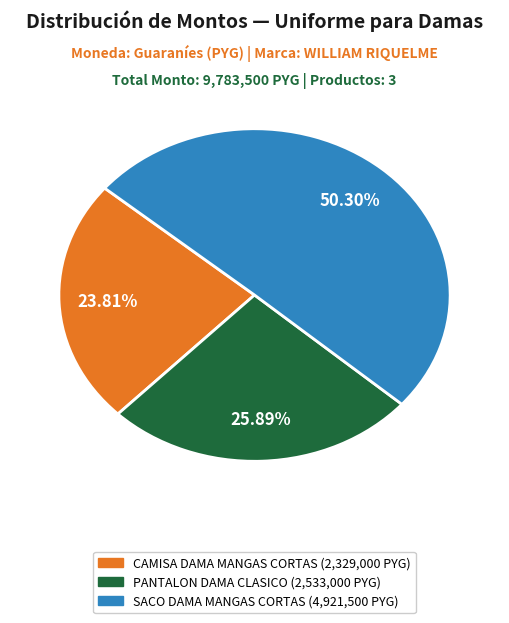

What is the largest slice in the pie chart?

SACO DAMA MANGAS CORTAS